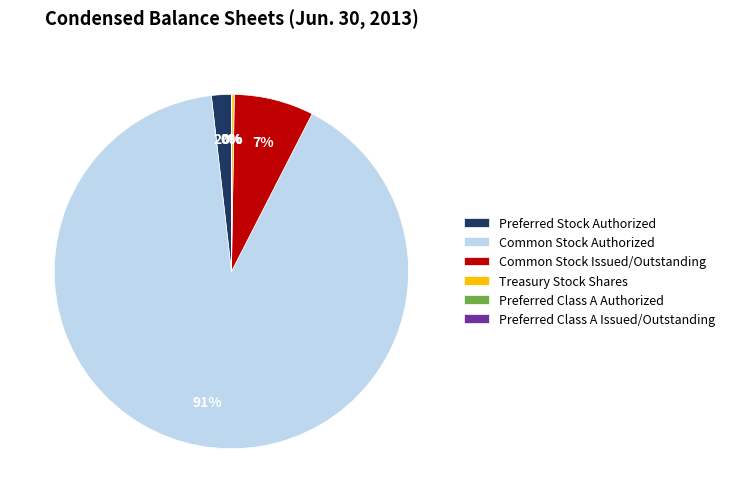

Which category has the biggest portion of the pie?

Common Stock Authorized